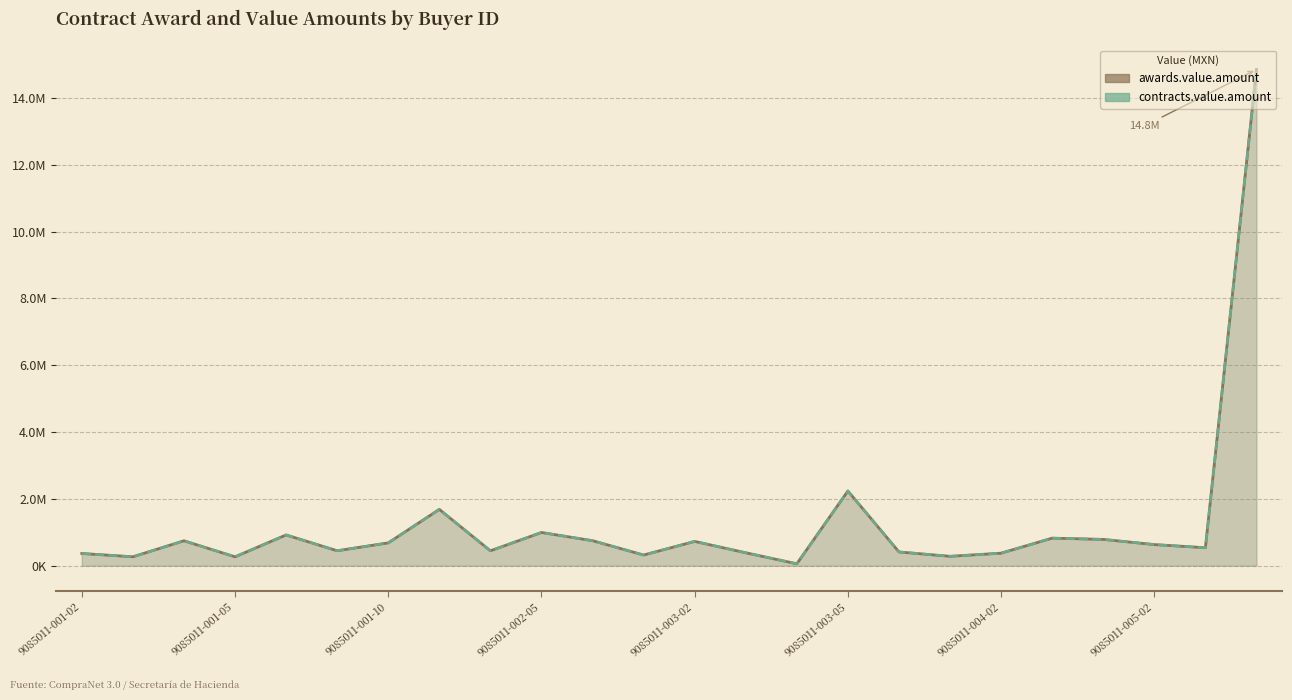

True or false: awards.value.amount has more than 2 interior local peaks.

True